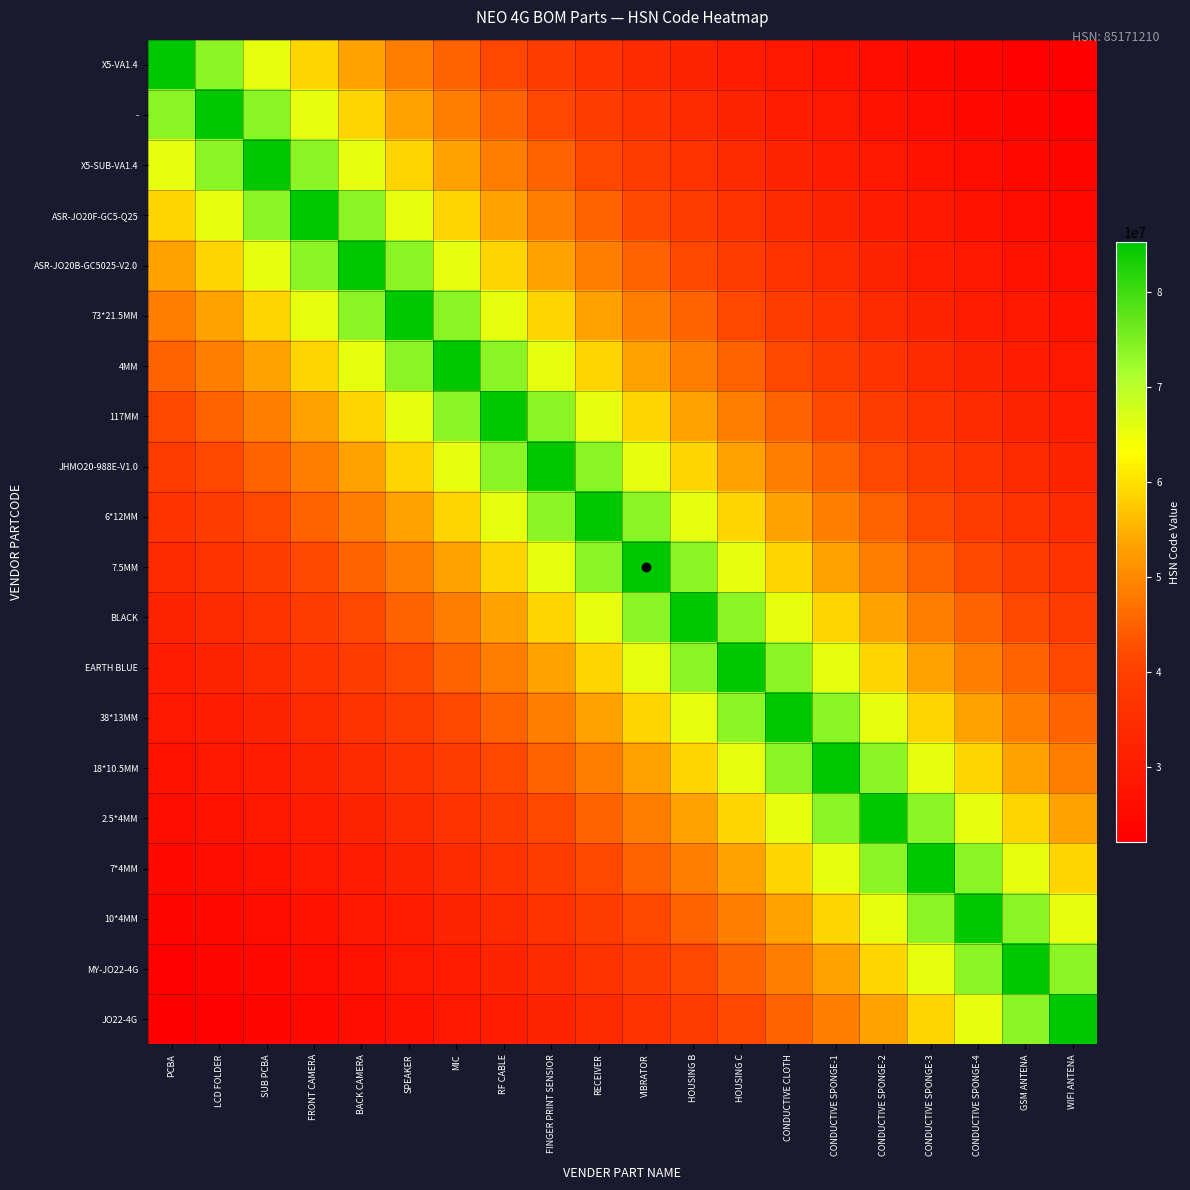

Which label corresponds to the smallest value in the chart?

WIFI ANTENA